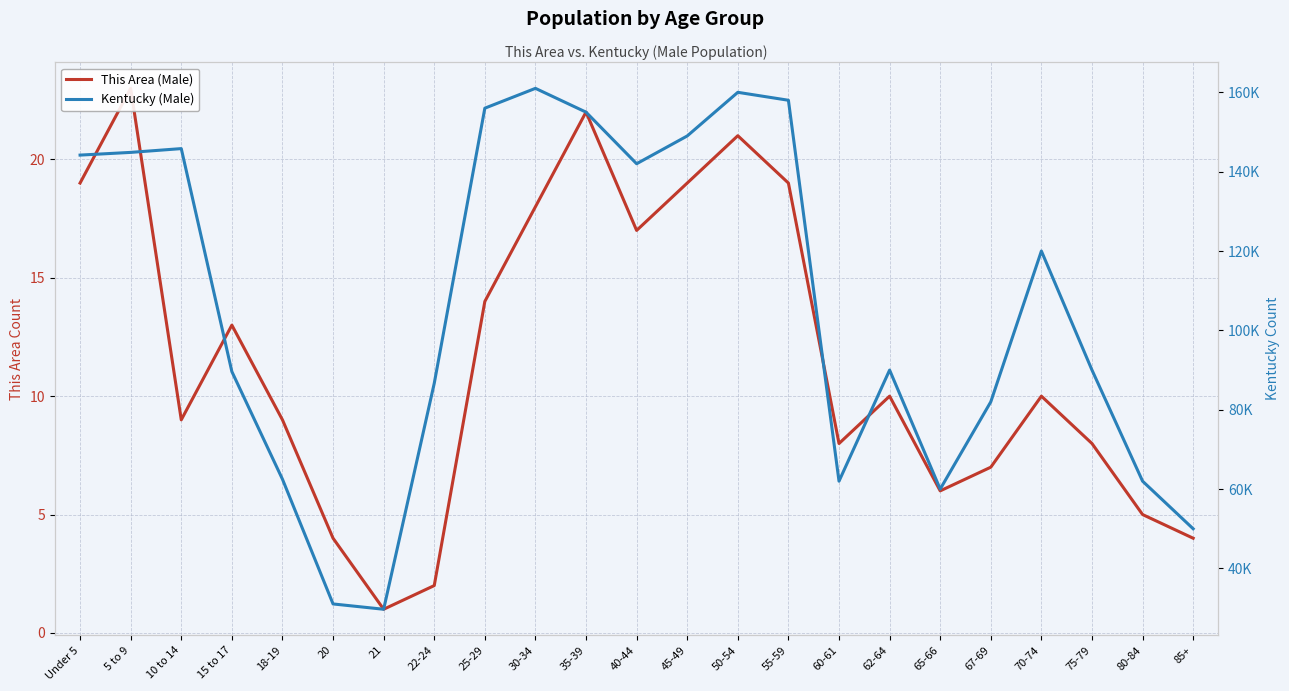

The Kentucky (Male) series shows 50000 at 85+. True or false?

True